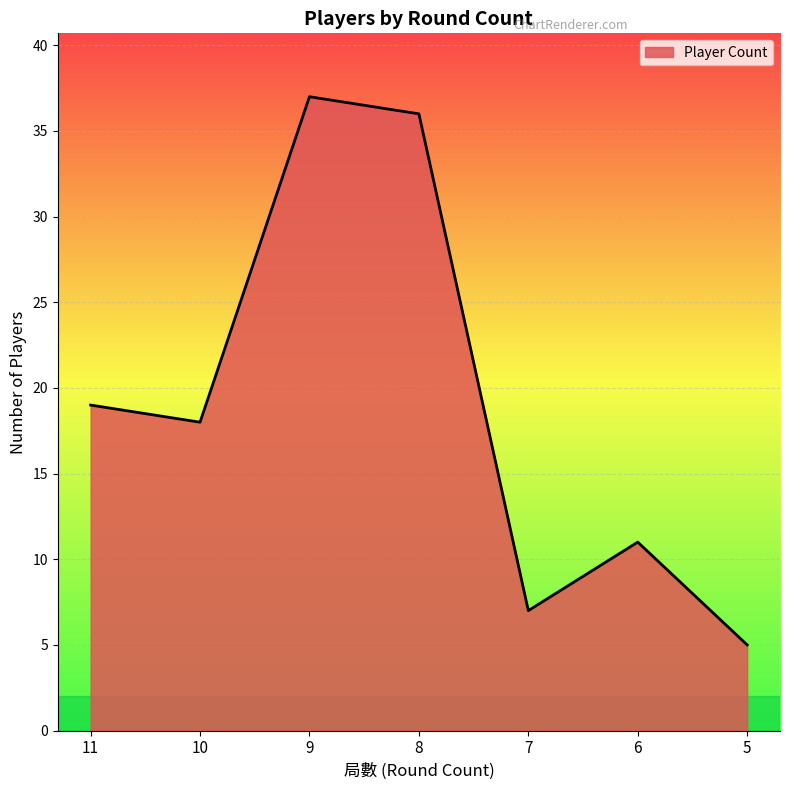

How many interior local peaks (higher than both neighbors) does the data have?

2